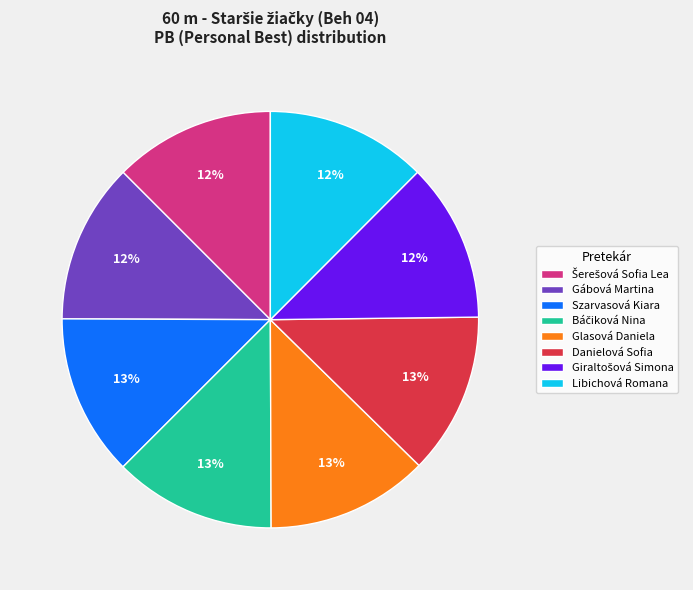

To the nearest percent, what percentage of the pie is Szarvasová Kiara?

12%